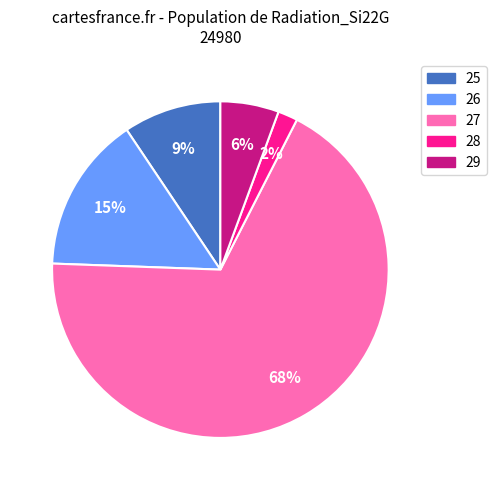

Count the number of slices in the pie.

5